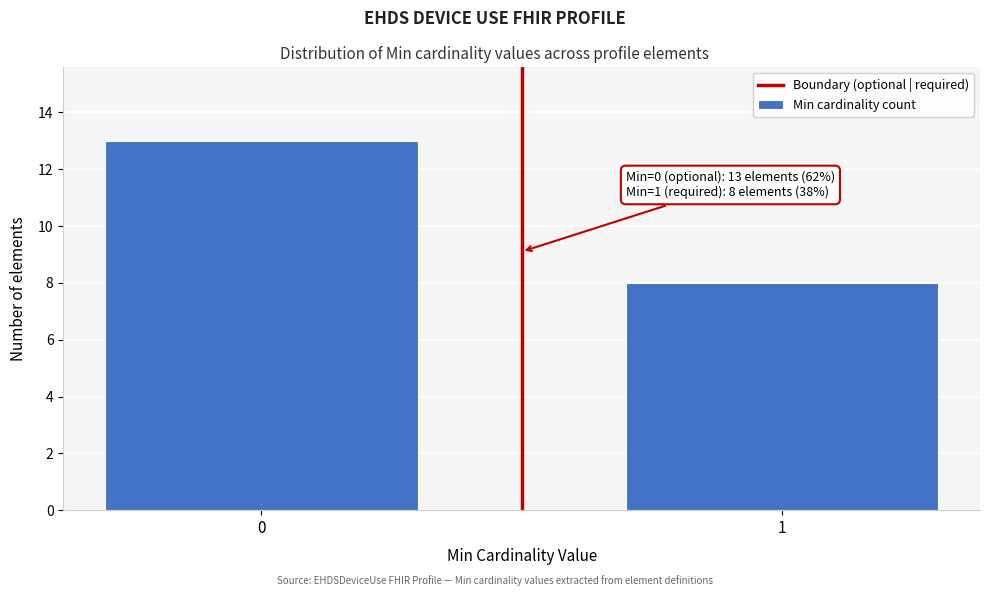

Reading left to right, transcribe all the data shown in this chart.

0=13	1=8